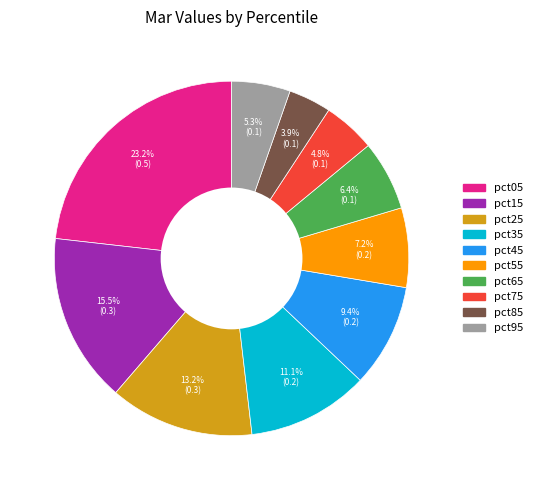

What is the largest slice in the pie chart?

pct05